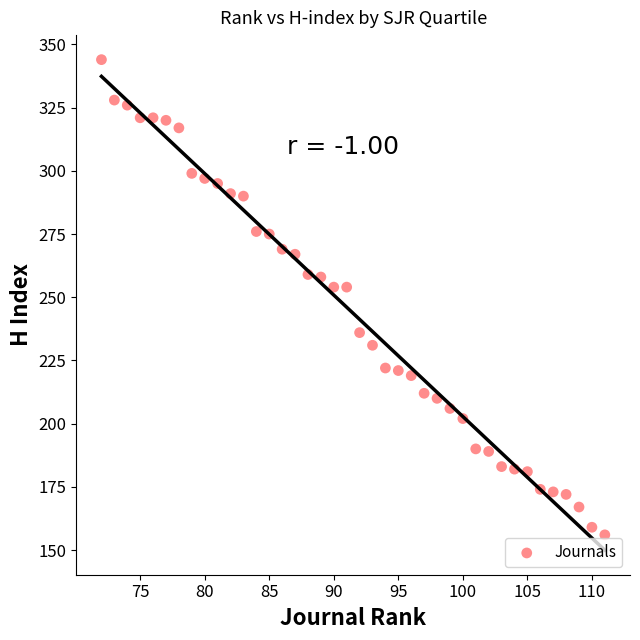

What is the range of Y values (max minus min)?

188